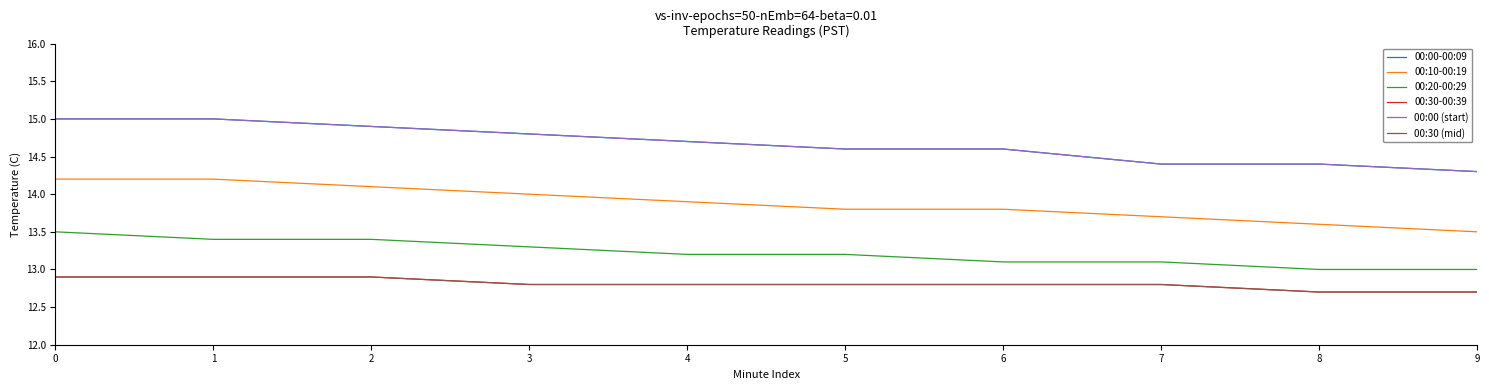

What is the spread (max minus min) of values at 8?

1.7